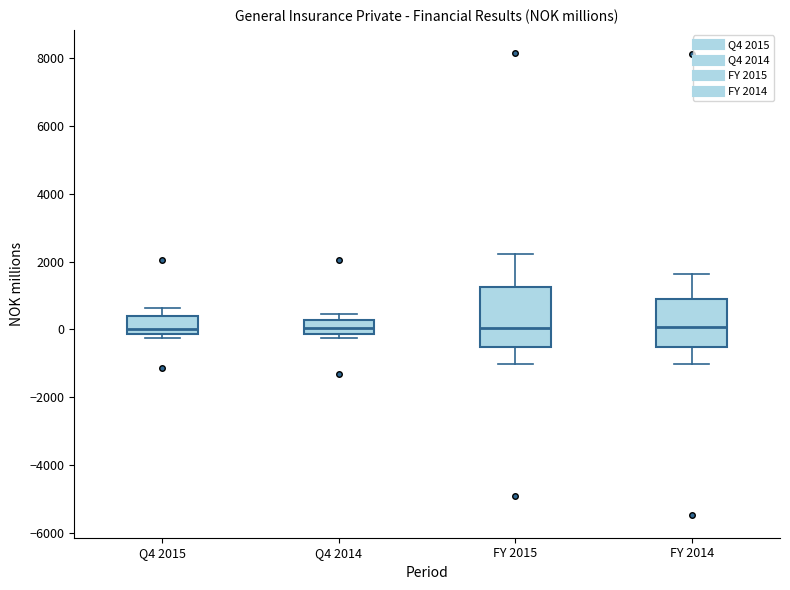

Reading left to right, read every box against the y-axis: the position of its median line, the range the box covers, and the ends of its whiskers. The values are not printed on the chart, so give them approximately, as read against the axis.

Q4 2015: median 0, box -200 to 400, whiskers -200 (just below the box's lower edge) to 600
Q4 2014: median 0, box -200 to 200, whiskers -200 (just below the box's lower edge) to 400
FY 2015: median 0, box -600 to 1200, whiskers -1000 to 2200
FY 2014: median 0, box -600 to 1000, whiskers -1000 to 1600